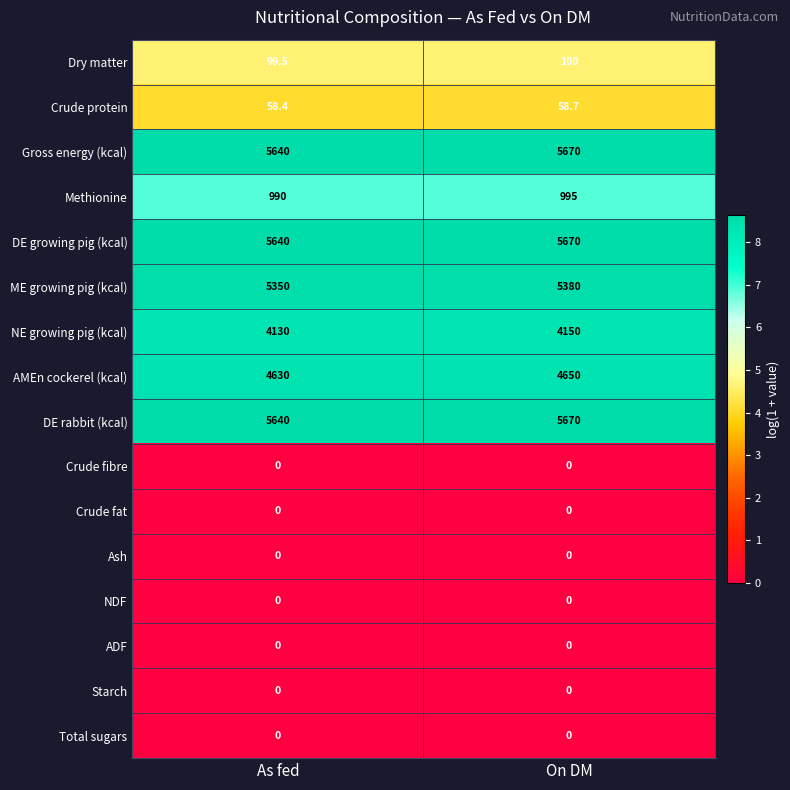

What value does the Gross energy (kcal) series have at As fed?

5640.0